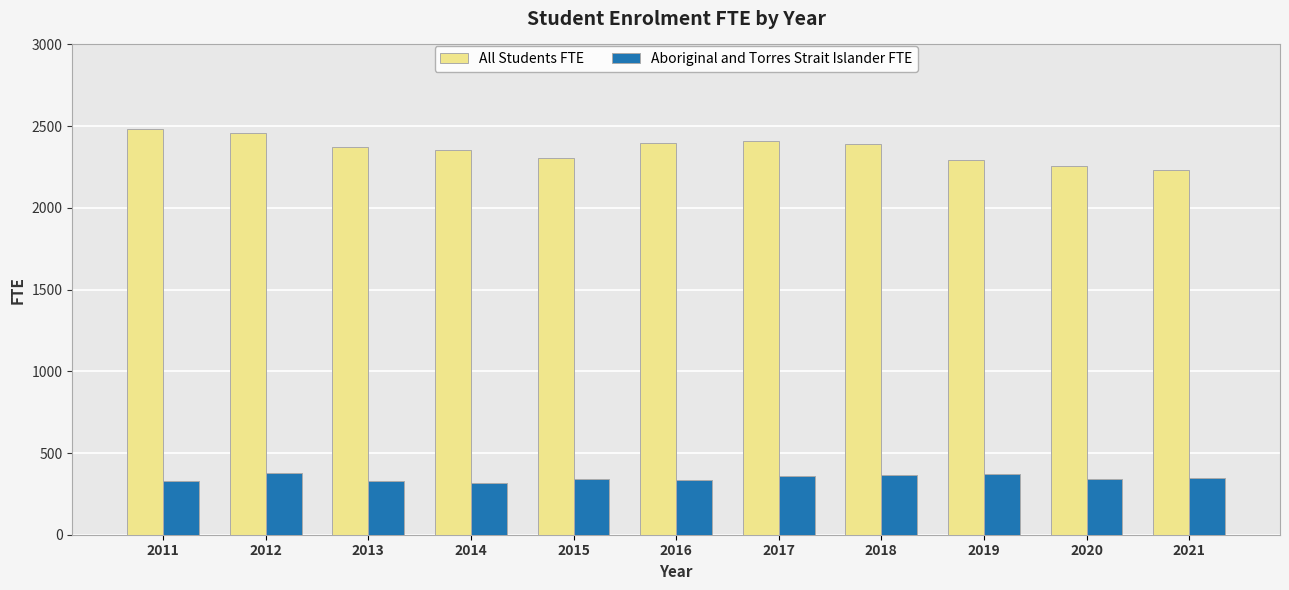

What is the difference between the highest and lowest values at 2021?

1880.2